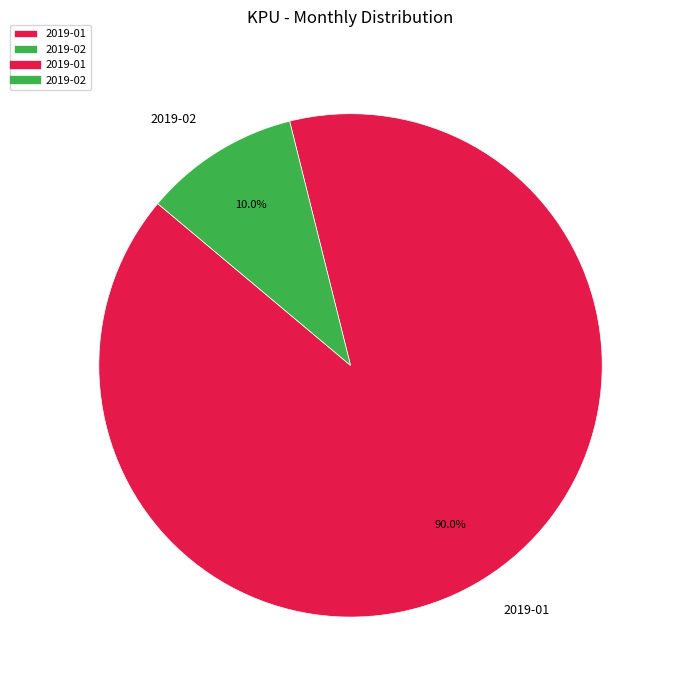

How many segments does this pie chart have?

2